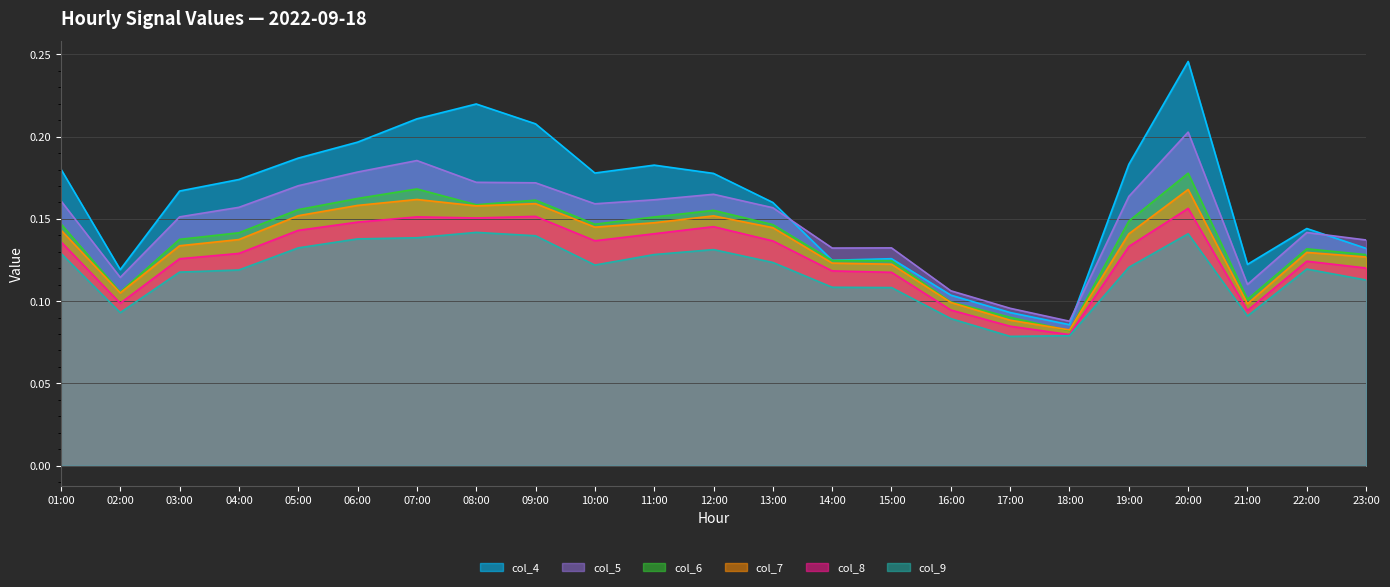

Which series has the largest total across all categories?

col_4